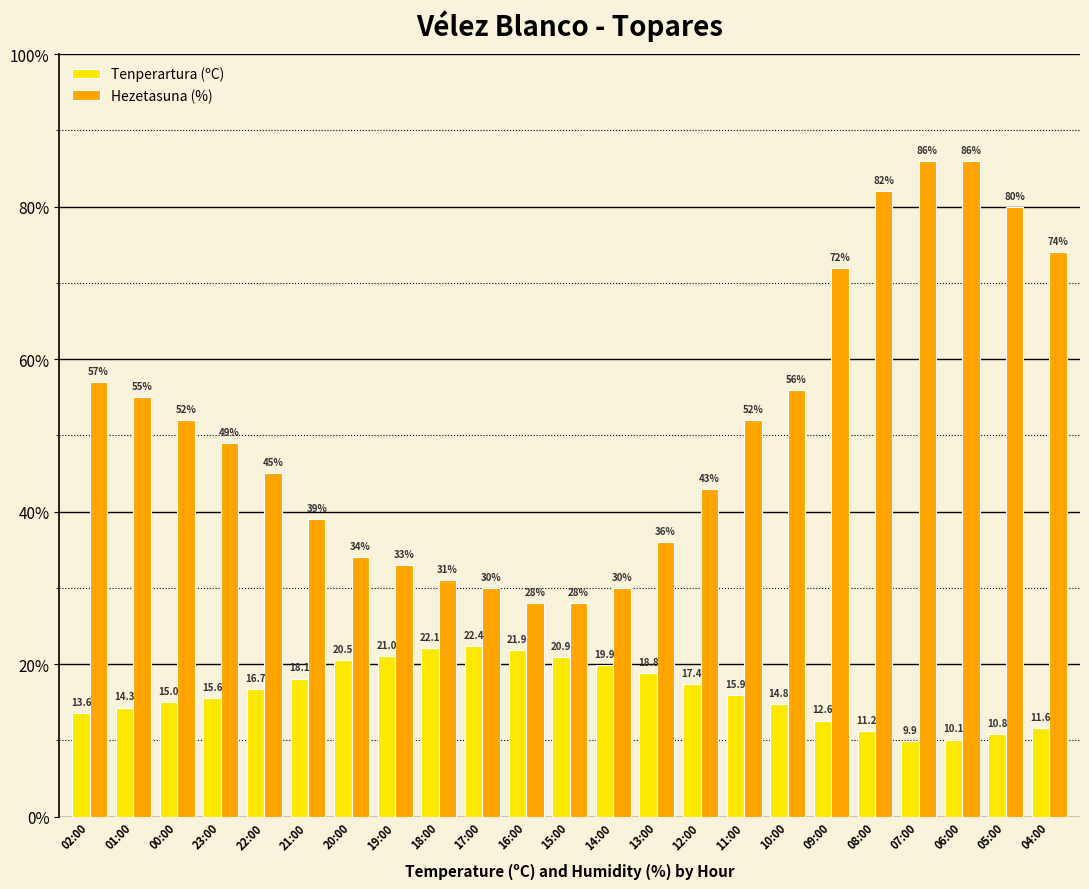

What is the sum of the Tenperartura (ºC) values at 02:00 and 09:00?

26.2